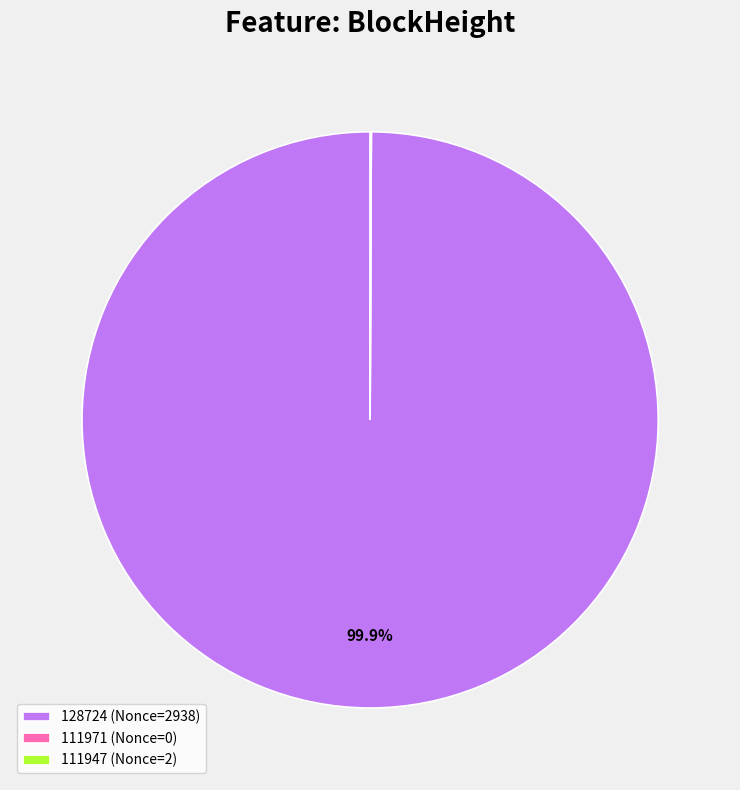

Does 128724 (Nonce=2938) account for over 50% of the chart?

Yes